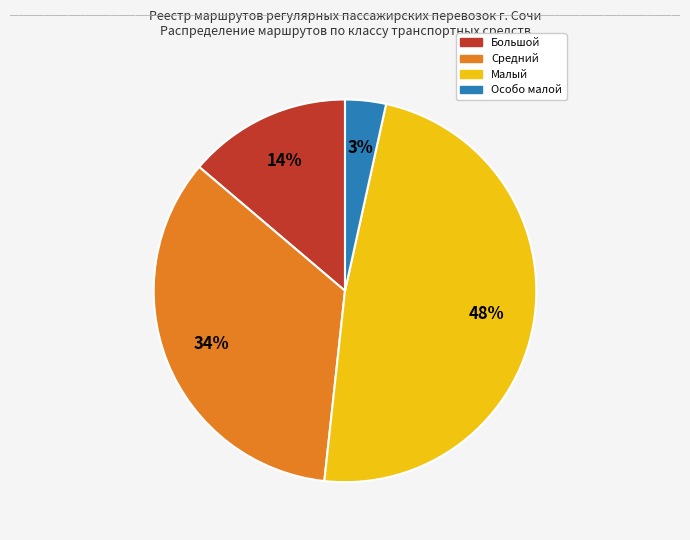

Combined, do Средний and Особо малой account for over 50%?

No